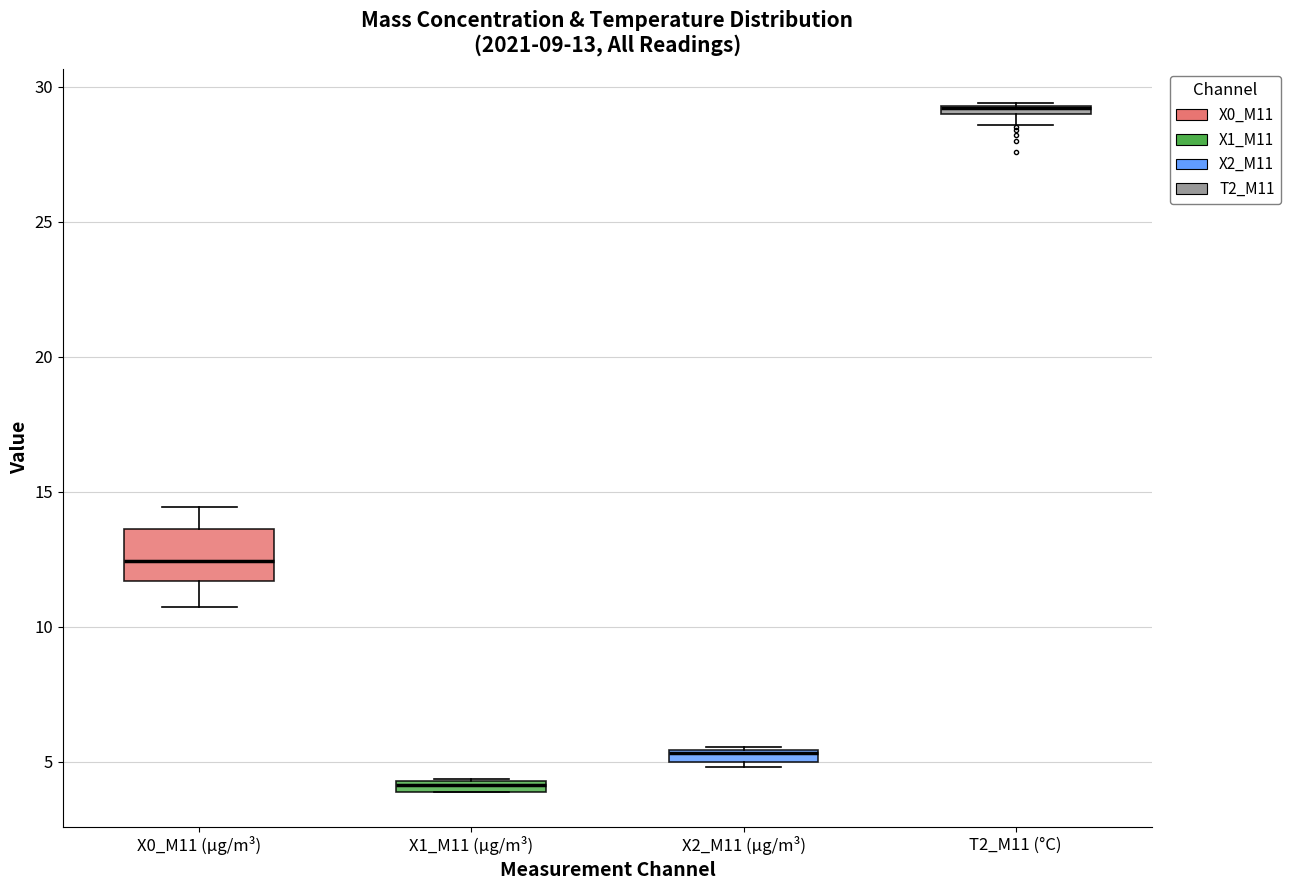

Comparing the boxes themselves (not the whiskers), which one is the tallest?

X0_M11 (μg/m³)